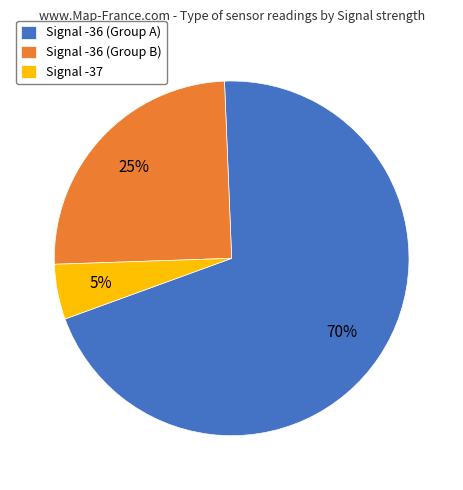

Do Signal -36 (Group B) and Signal -36 (Group A) together represent more than half of the pie?

Yes